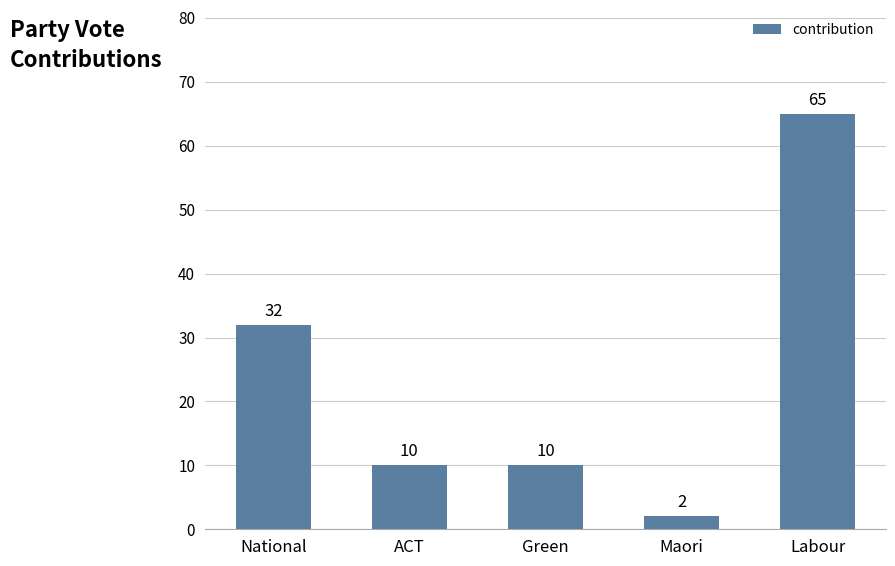

Is it true that the value at Labour is 39?

False